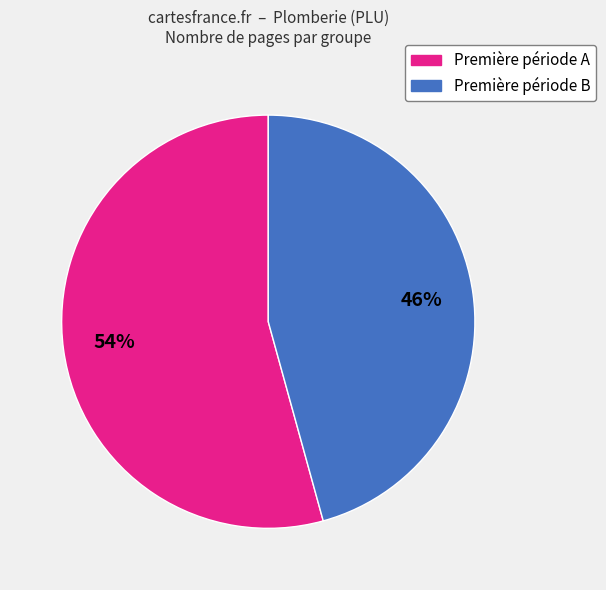

To the nearest percent, what is the average slice percentage?

50%